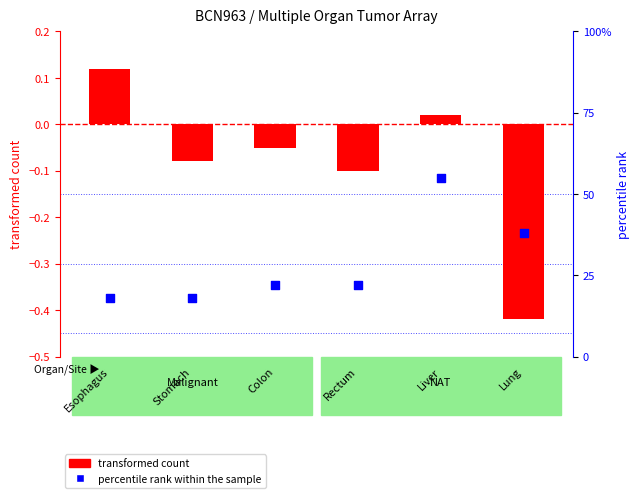

Which series contains the highest Y value?

percentile rank within the sample